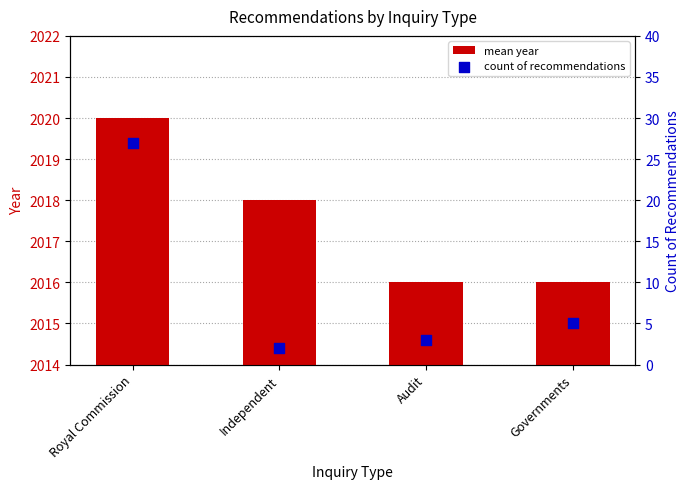

What is the total value across all series at Audit?

2019